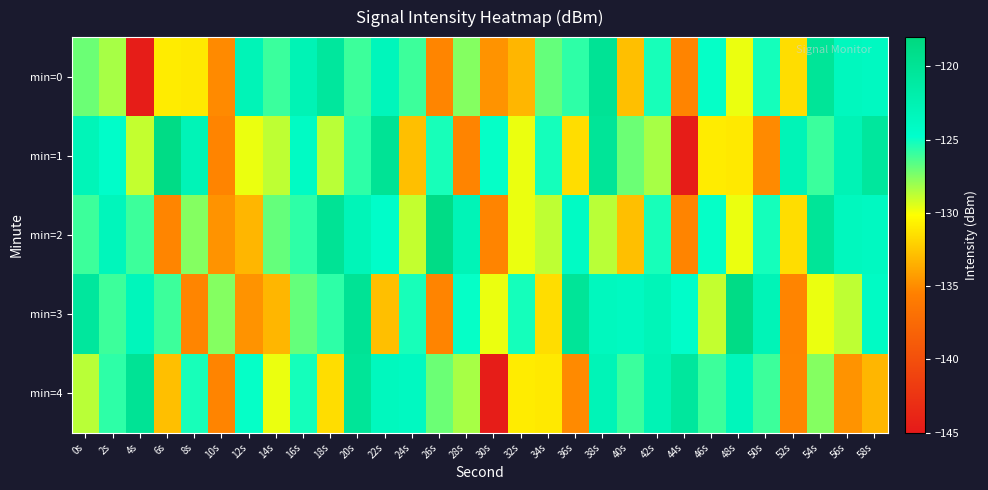

Which label corresponds to the smallest value in the chart?

4s